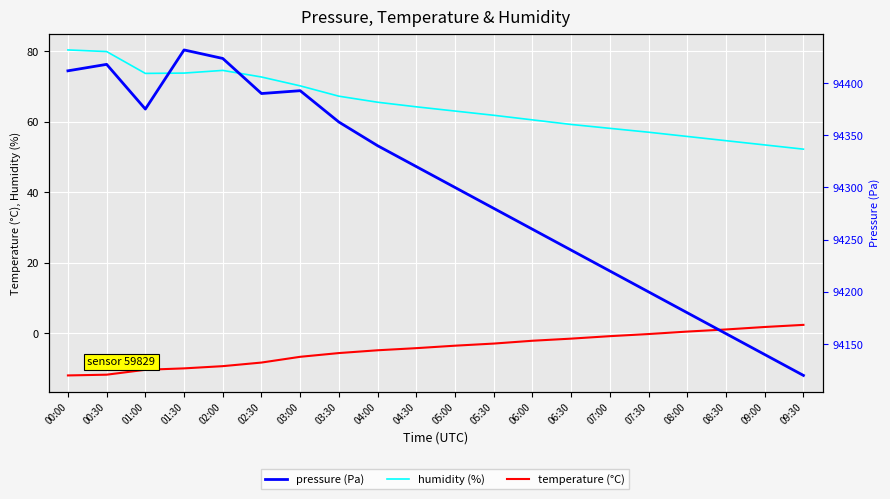

What is the label of the 16th point from the right?

02:00